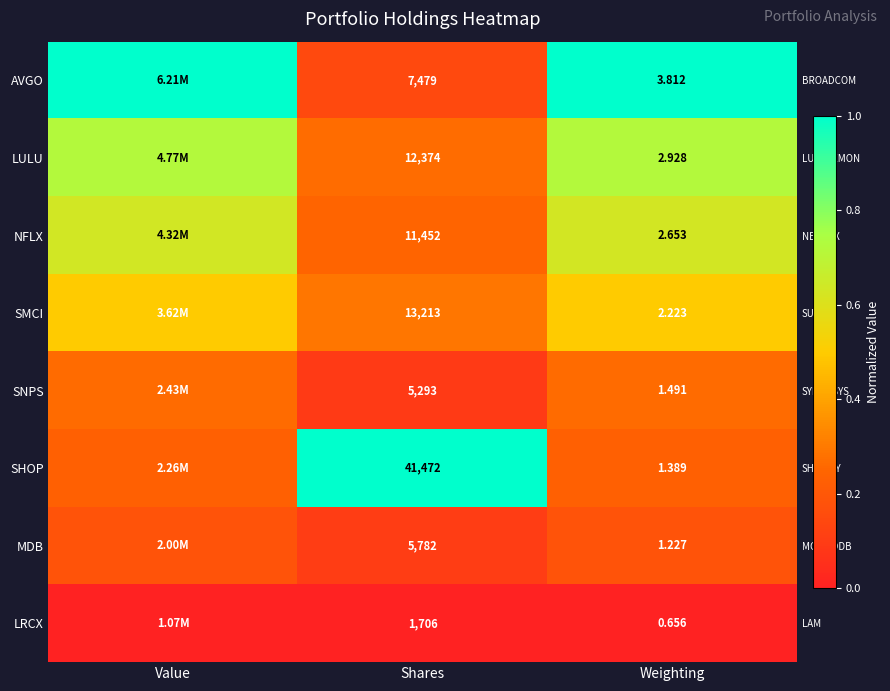

Which has a higher value, Value or Weighting?

Value